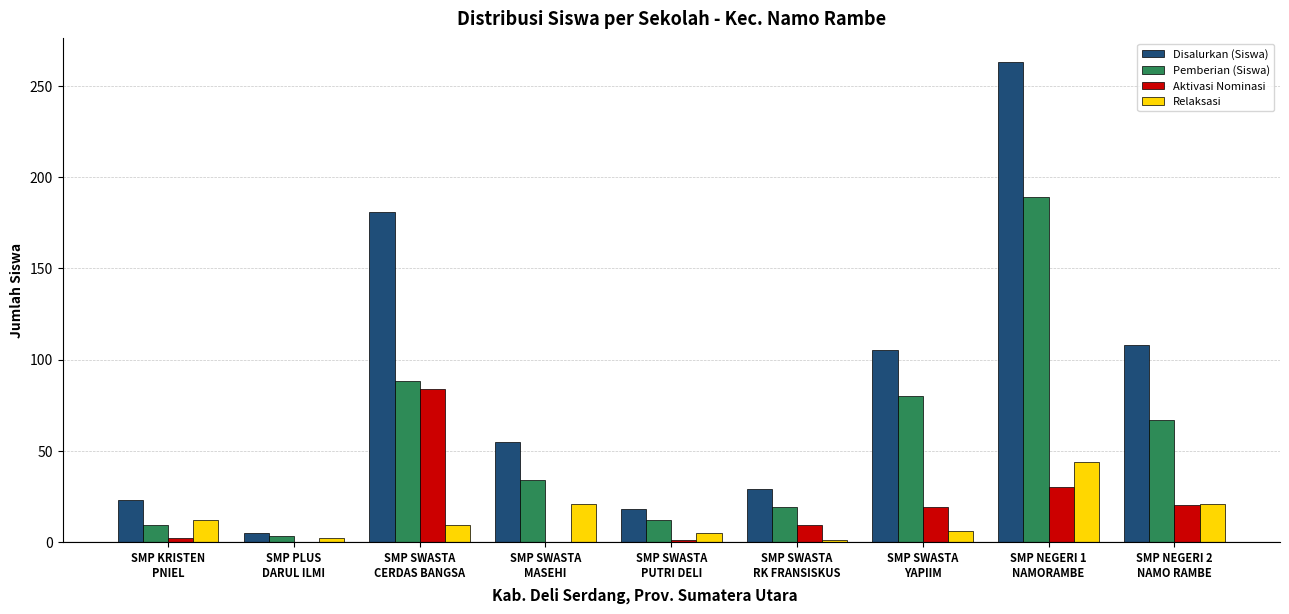

What value does the Pemberian (Siswa) series have at SMP SWASTA
MASEHI?

34